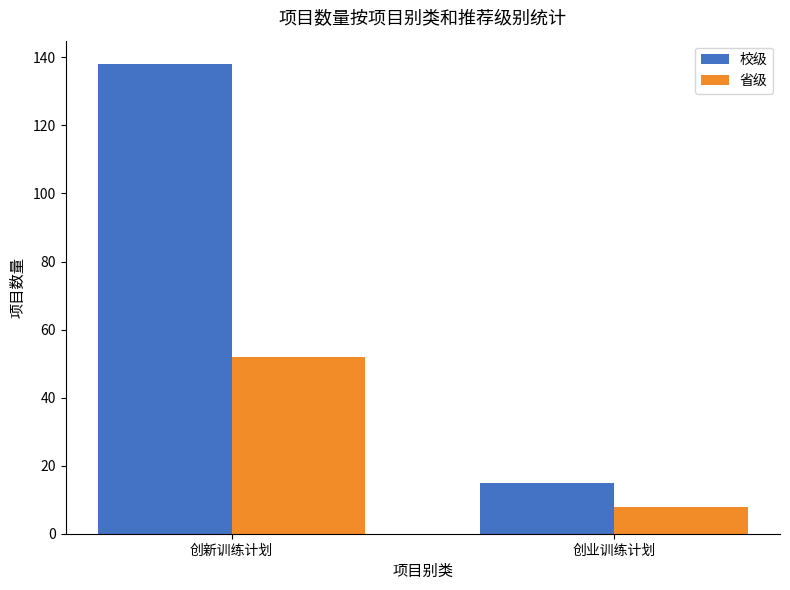

What is the sum of the 省级 values at 创业训练计划 and 创新训练计划?

60